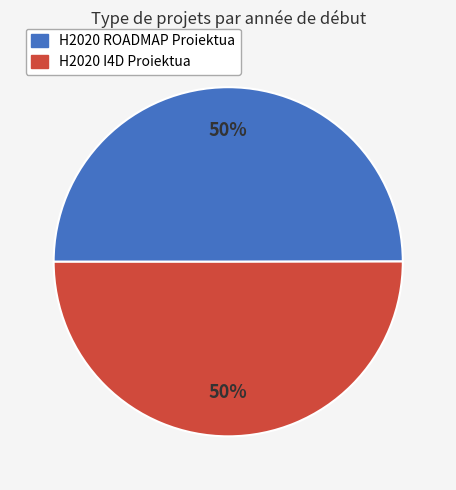

Is it true that H2020 I4D Proiektua is 50% of the pie?

True